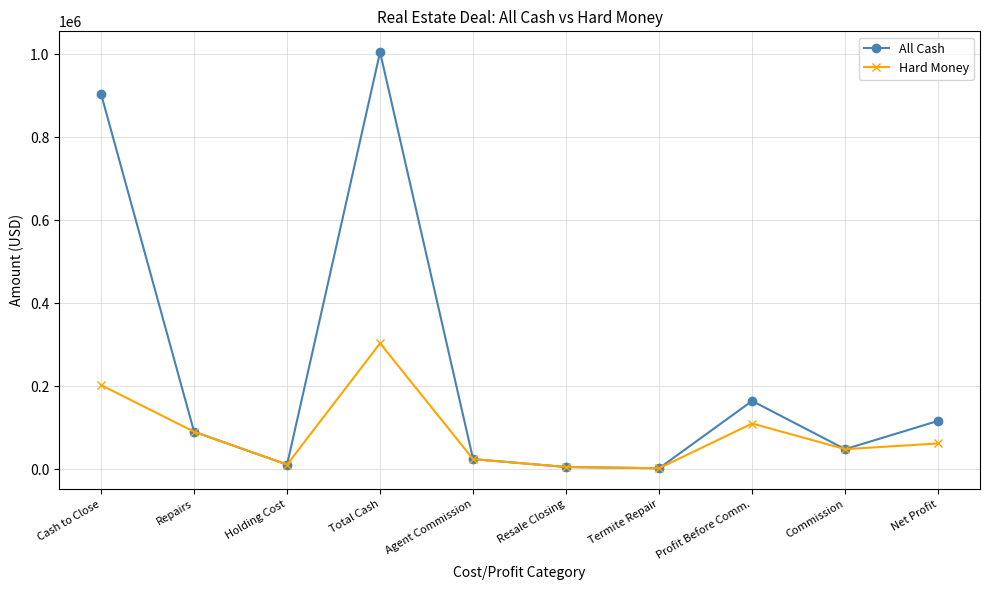

True or false: All Cash has a value of 2000 at Termite Repair.

True